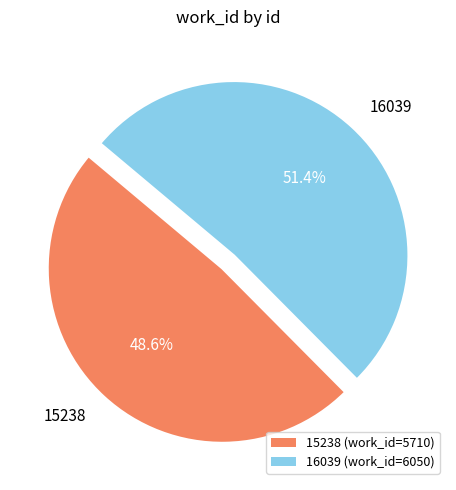

Between 15238 and 16039, which is larger?

16039